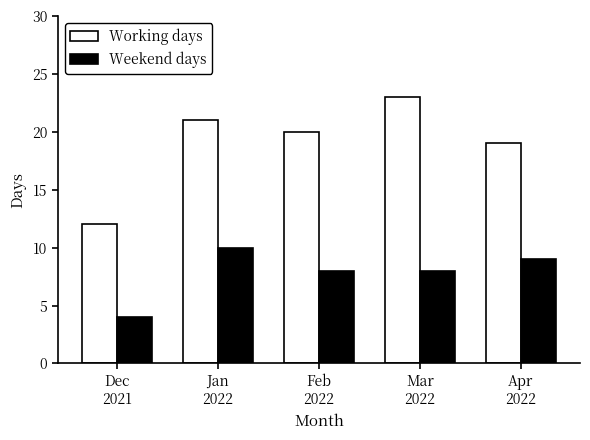

What are all the series names shown in the legend?

Working days, Weekend days